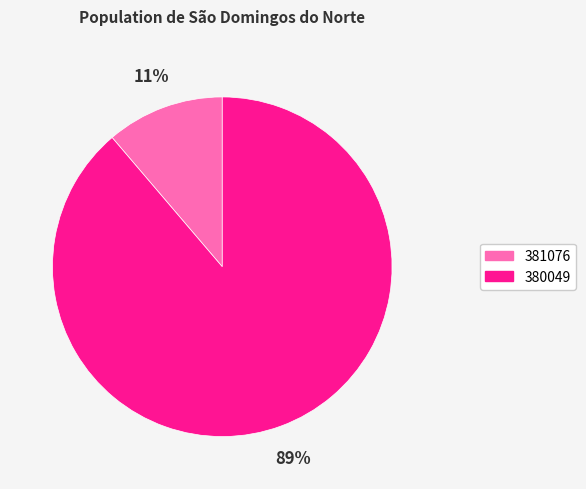

To the nearest percent, what portion does 380049 represent?

89%